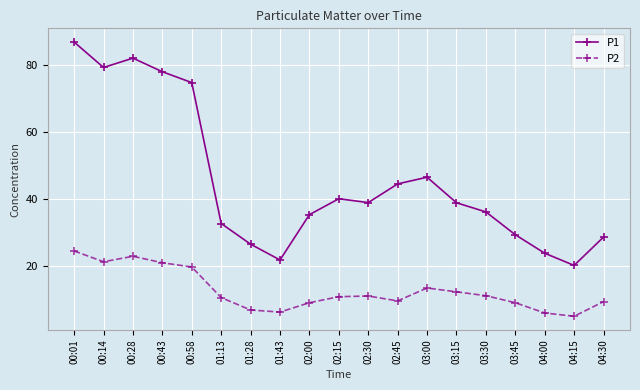

What is the value of the P1 point at the 11th from the left?

38.9